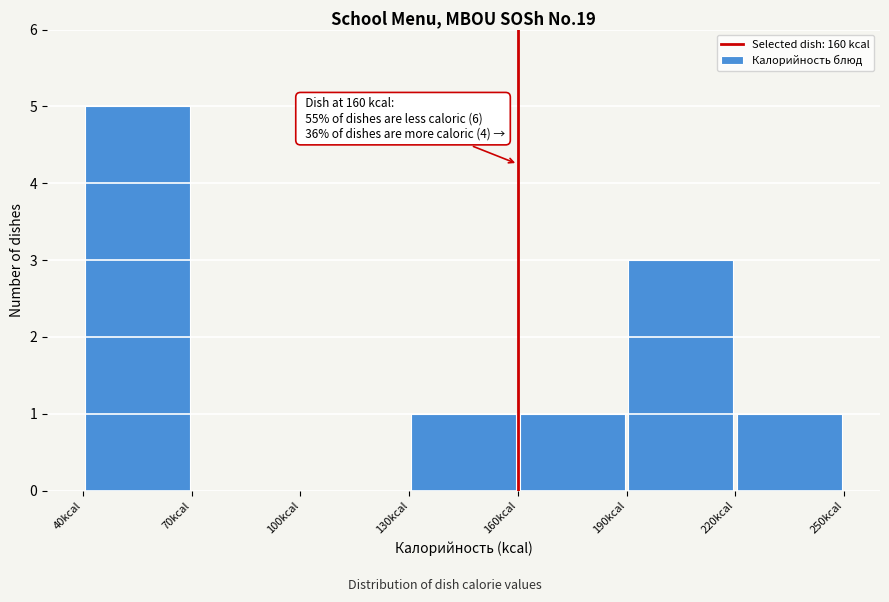

Which range on the x-axis has the tallest bar?

40 to 70